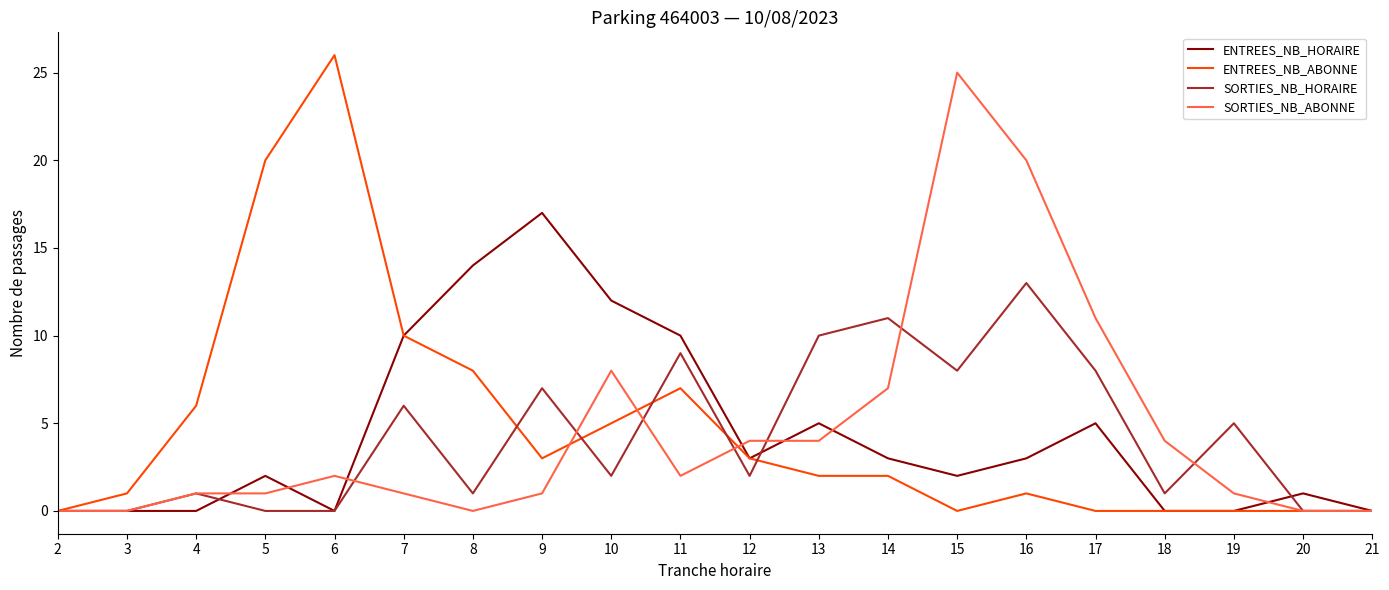

What is the maximum value for ENTREES_NB_ABONNE?

26